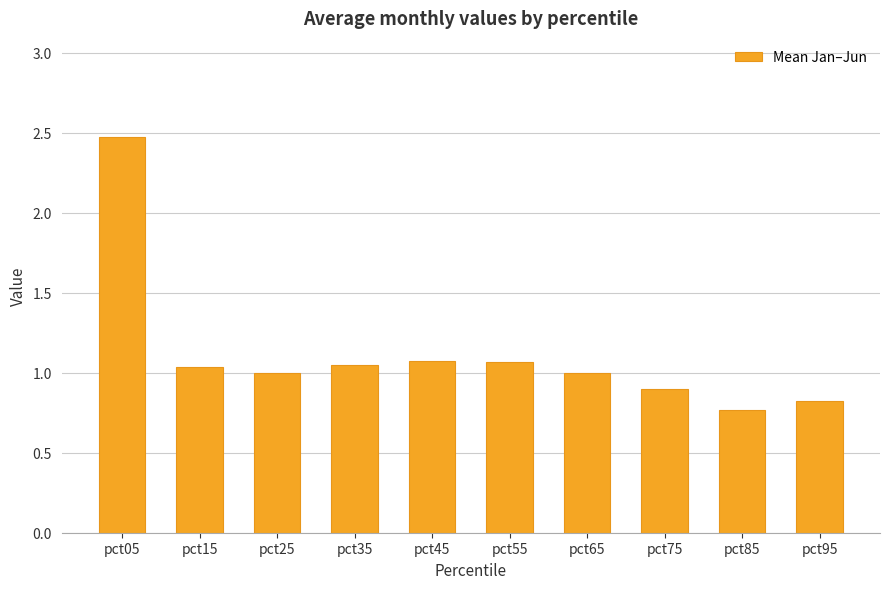

Which has a higher value, pct95 or pct15?

pct15